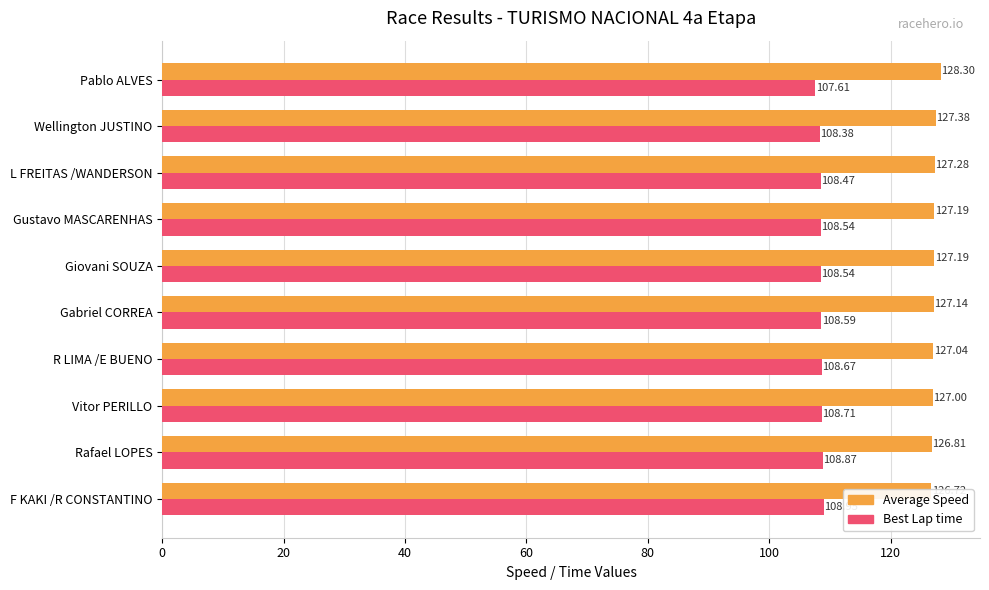

What position from the left is Giovani SOUZA?

5